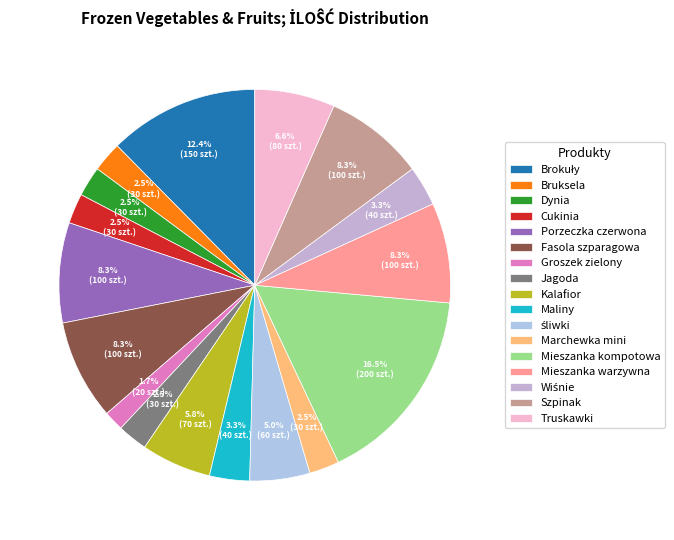

How many slices are in this pie chart?

17